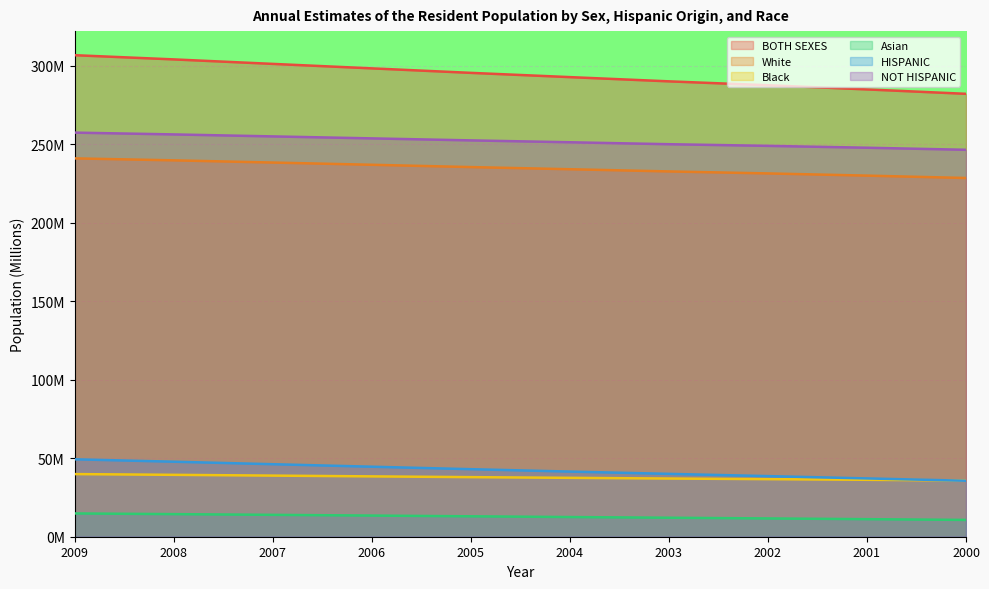

How many lines are shown in the chart?

6